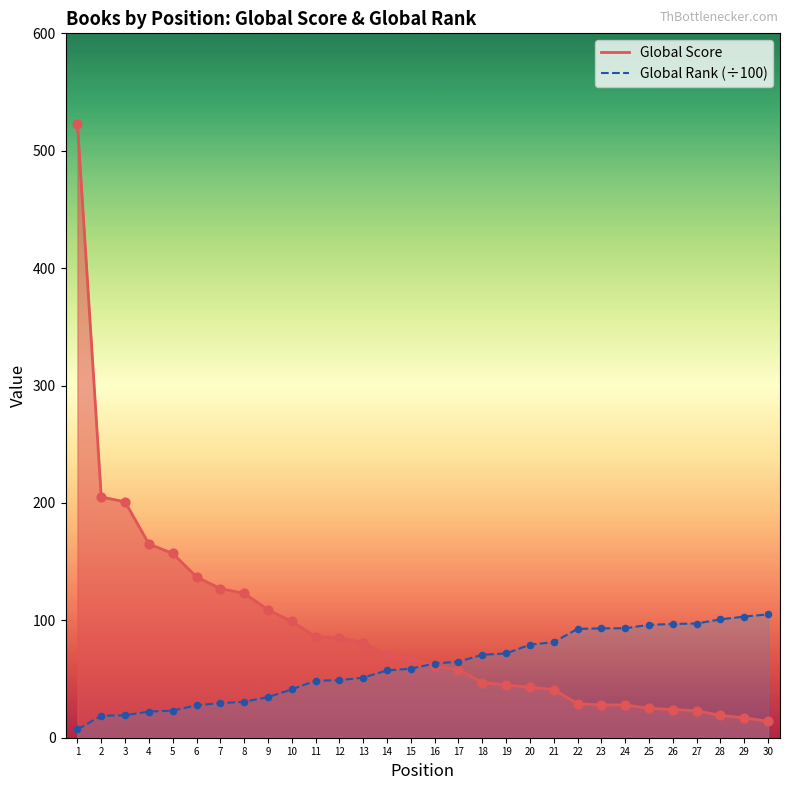

Which series has the widest spread of Y values?

Global Score